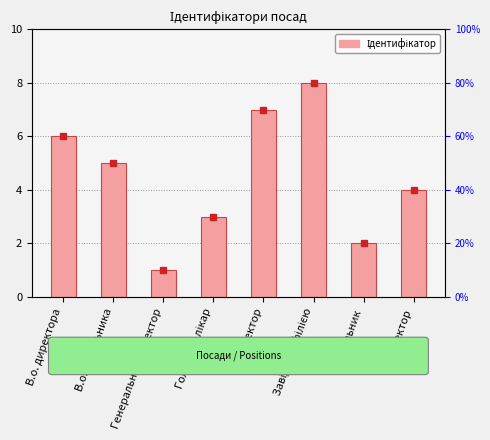

How many bars are there in total?

8